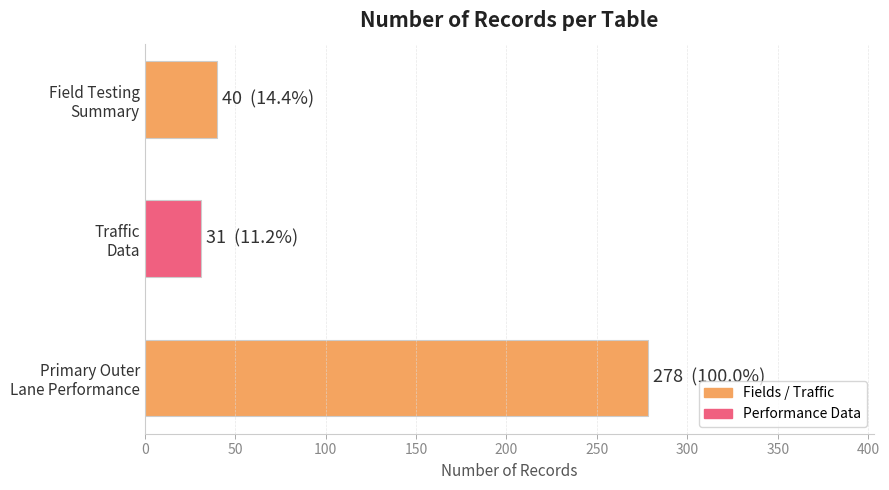

What is the minimum value shown in the chart?

31